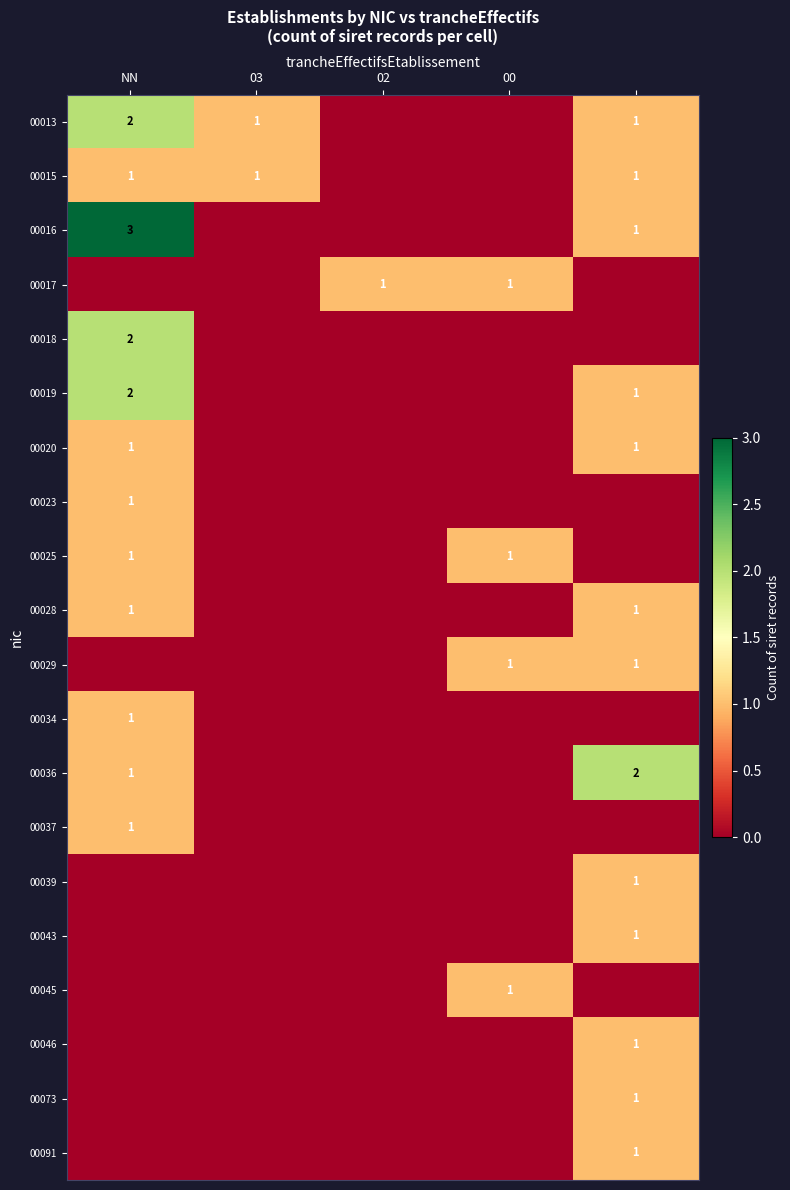

At which category does the chart reach its peak across all series?

NN